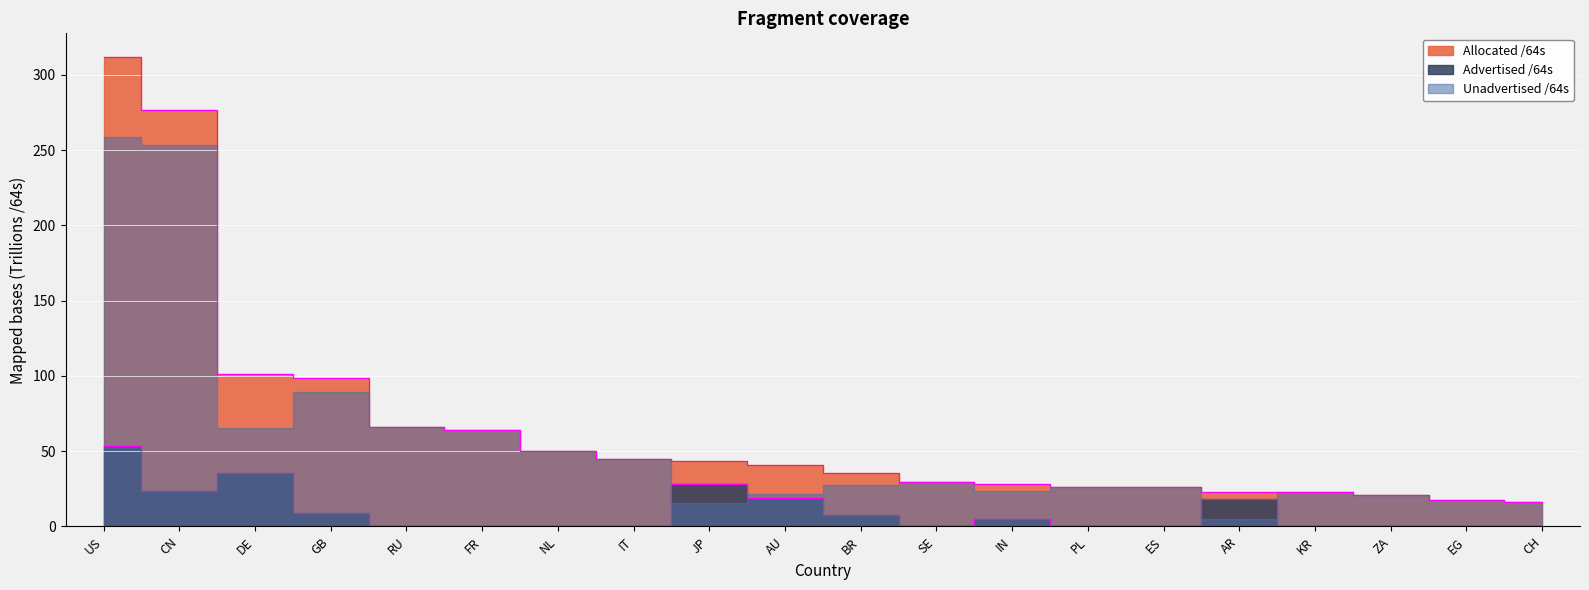

The value of Advertised /64s at IT is 0.1. True or false?

False